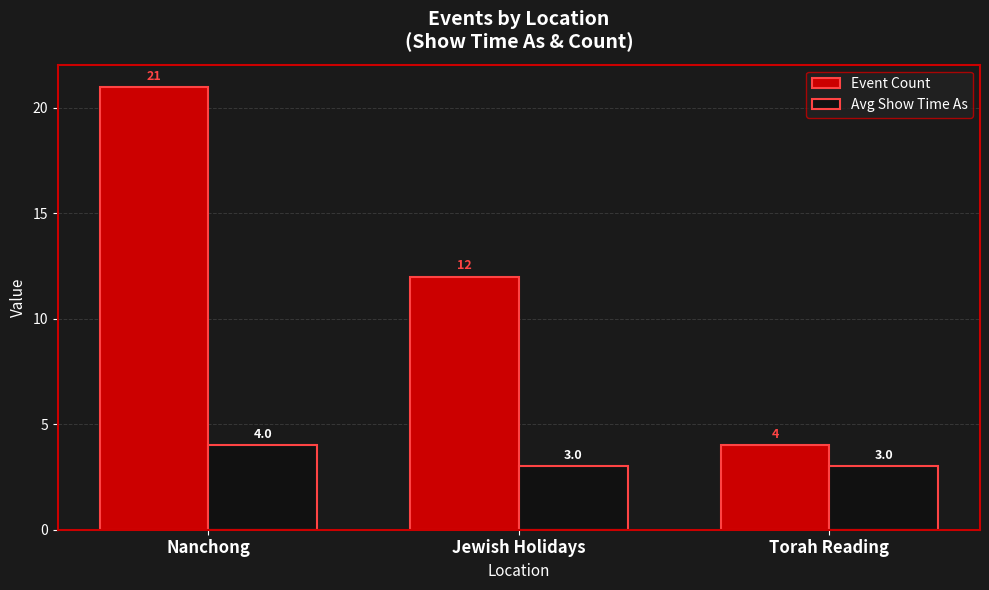

What position from the left is Jewish Holidays?

2